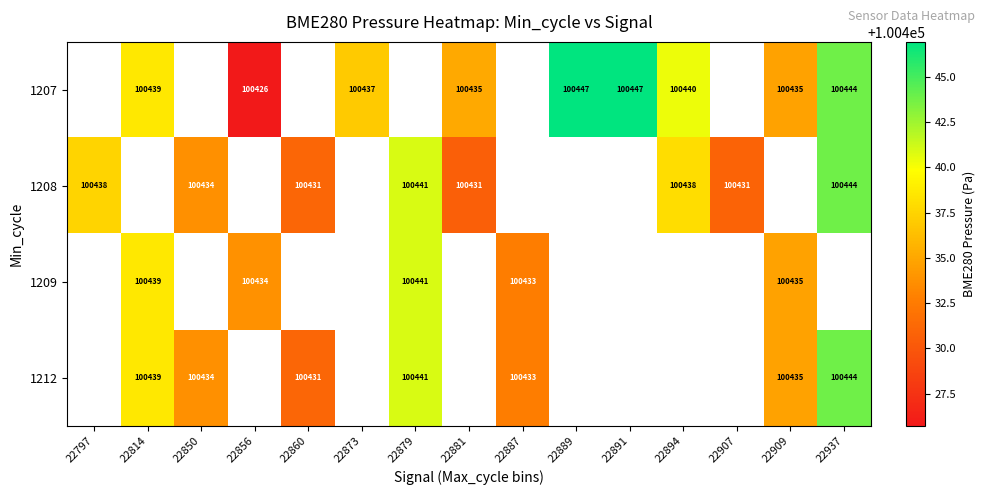

What is the maximum value shown in the chart?

100446.9